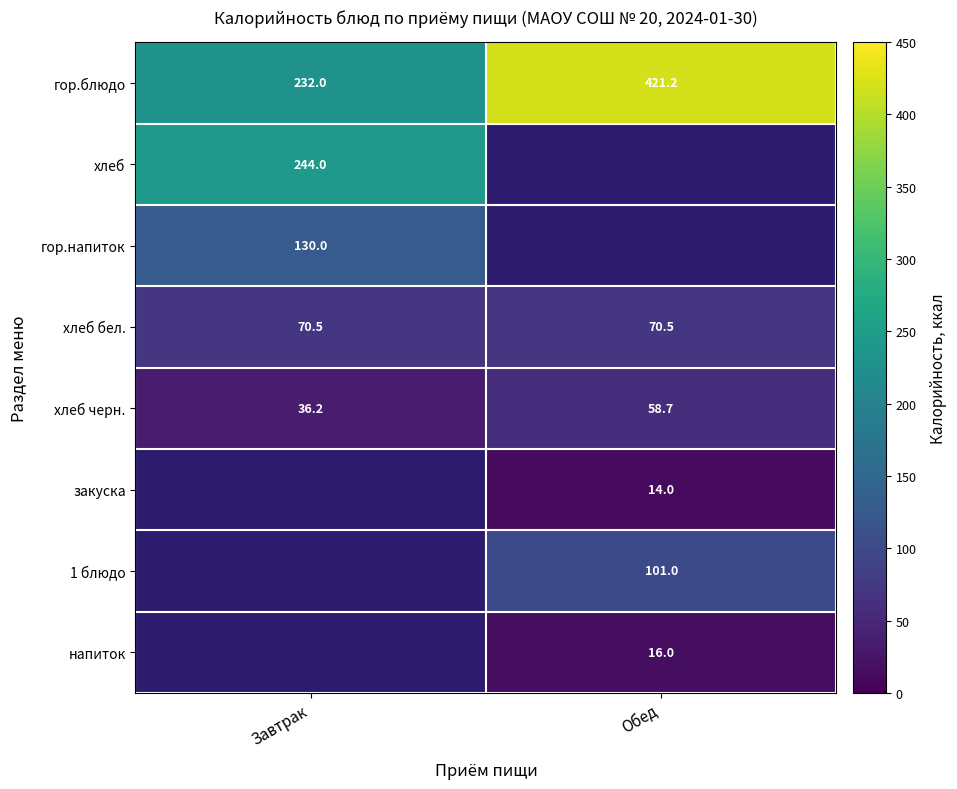

What is the greatest value displayed?

421.2